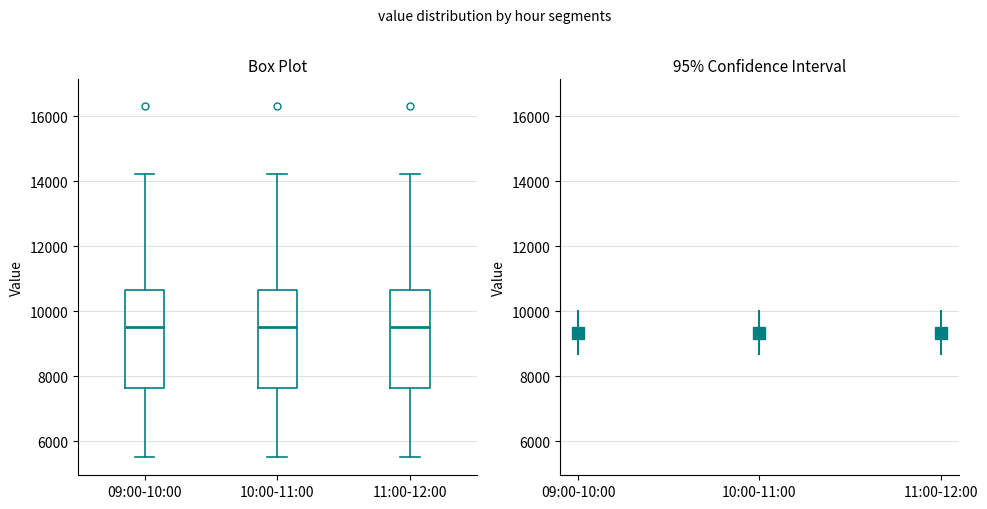

Reading left to right, read every box against the y-axis: the position of its median line, the range the box covers, and the ends of its whiskers. The values are not printed on the chart, so give them approximately, as read against the axis.

09:00-10:00: median 9600, box 7600 to 10600, whiskers 5600 to 14200
10:00-11:00: median 9600, box 7600 to 10600, whiskers 5600 to 14200
11:00-12:00: median 9600, box 7600 to 10600, whiskers 5600 to 14200